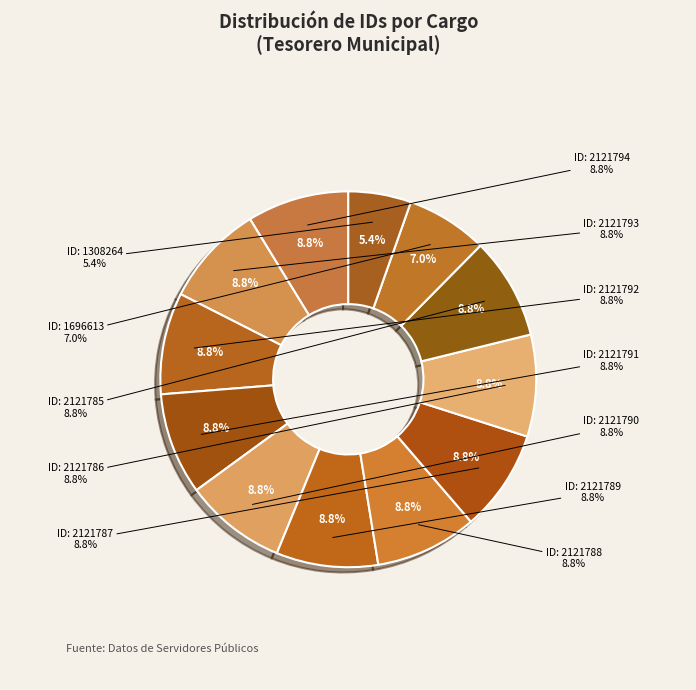

How much of the chart is everything except Tesorero Municipal (1308264)?

94.6%